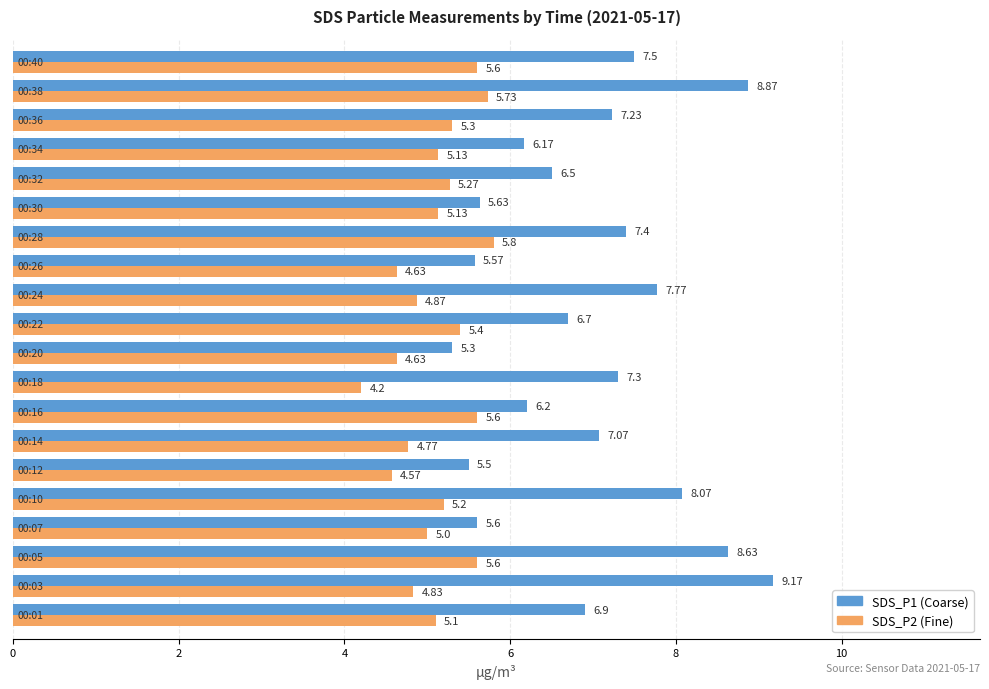

Count the number of categories in the chart.

20